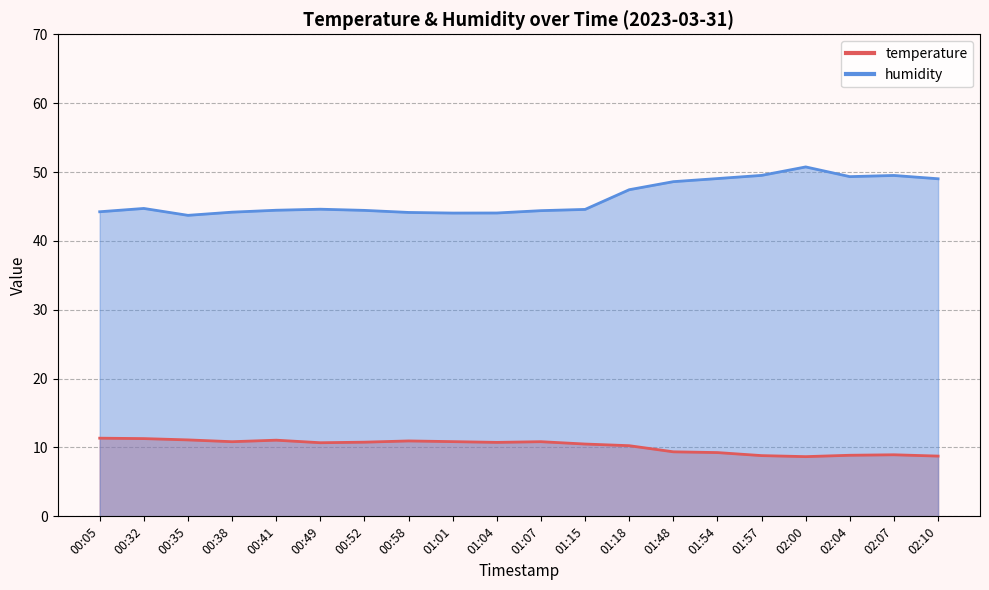

True or false: temperature and humidity intersect in this chart.

False